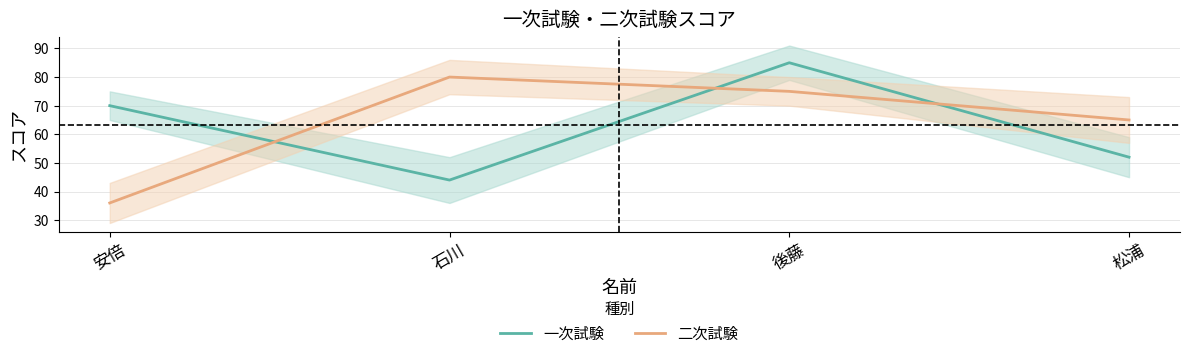

Where do 一次試験 and 二次試験 first cross each other?

安倍 and 石川